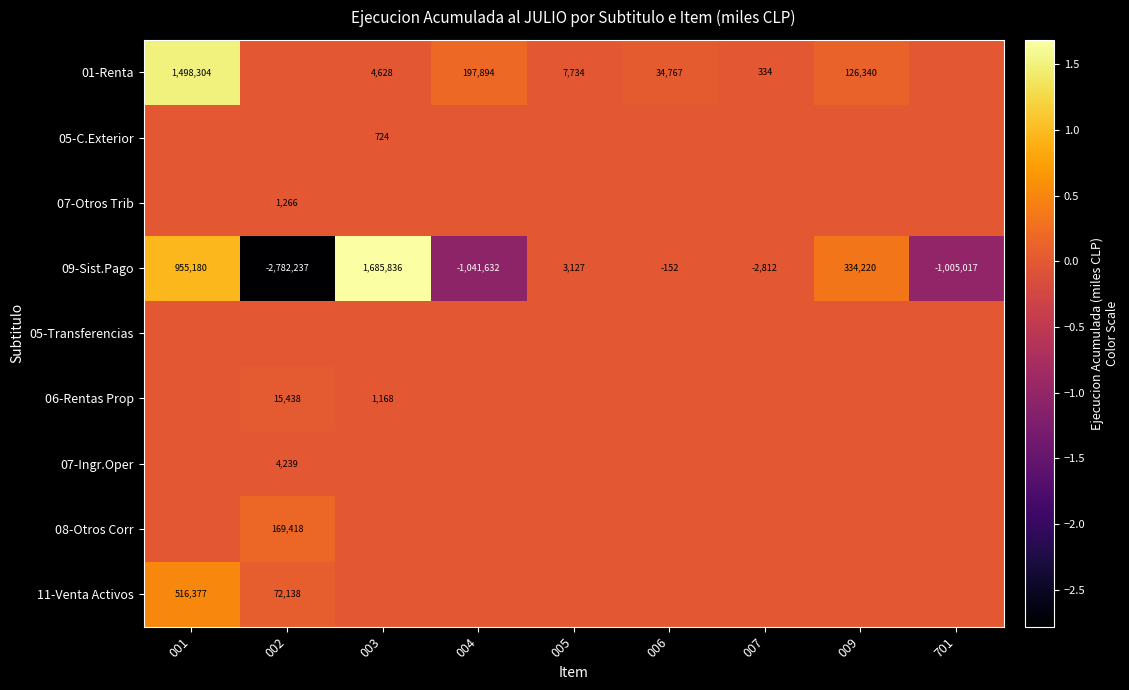

What is the smallest value displayed?

-2782237